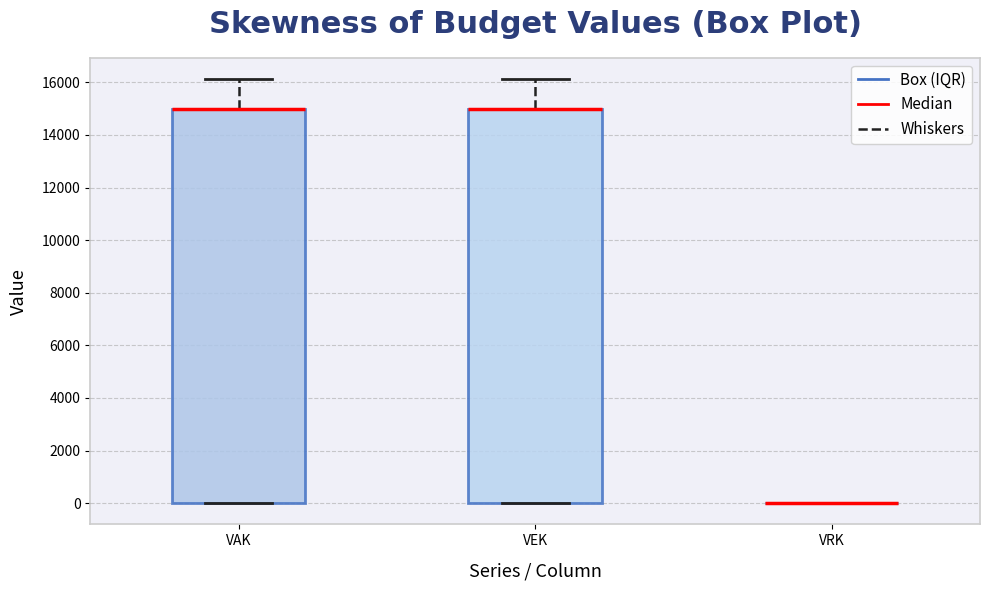

Where does the upper whisker of the box for VAK end on the y-axis? The values are not printed on the chart, so give them approximately, as read against the axis.

16200